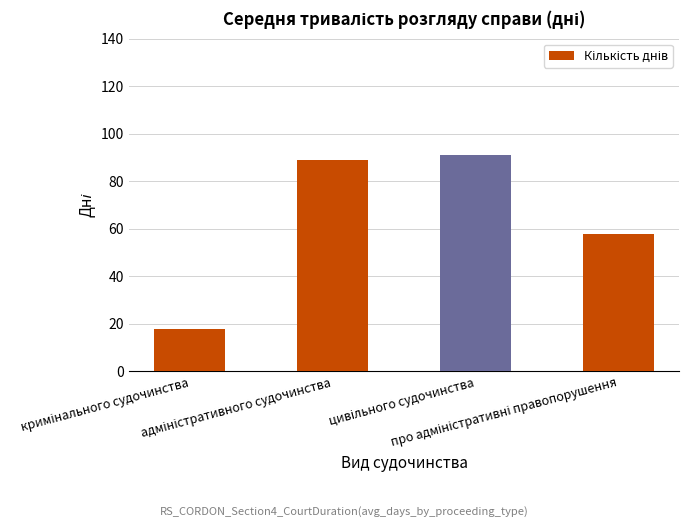

What is the value of the 1st bar from the left?

18